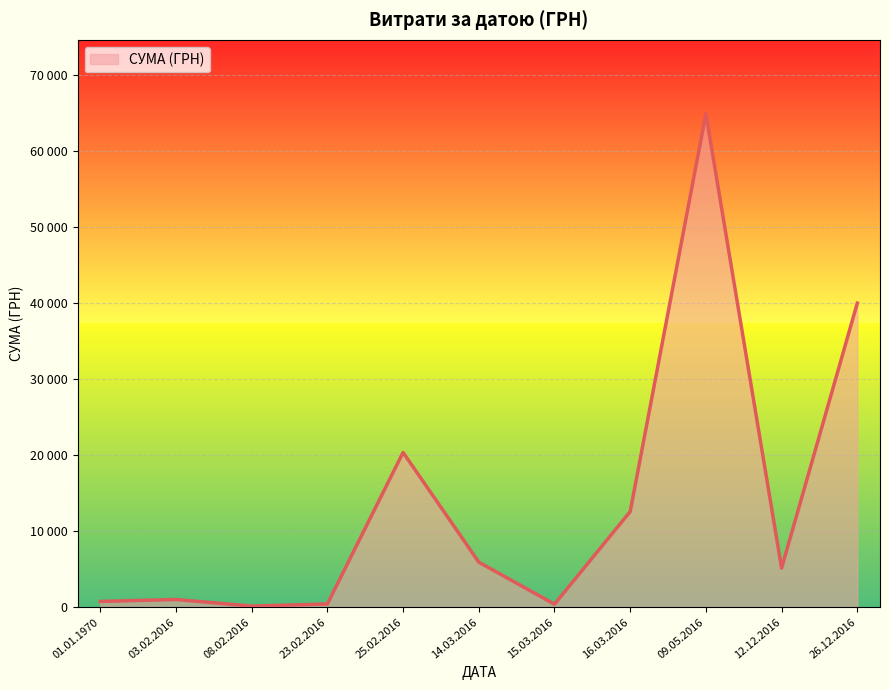

Does the chart display data point markers on the line(s)?

No